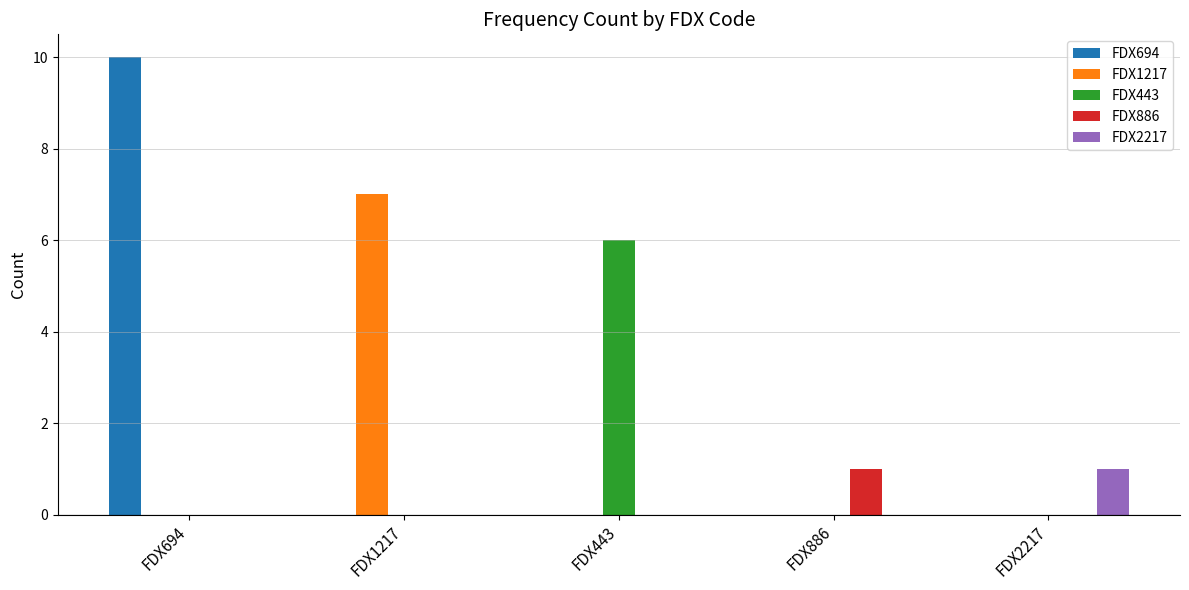

Is the value of FDX443 at FDX886 greater than the value of FDX886 at FDX886?

No